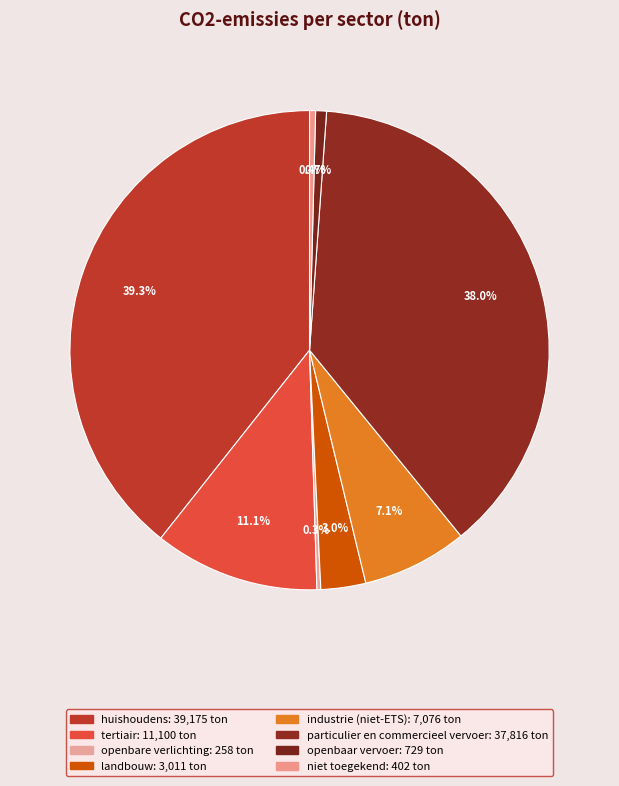

Between niet toegekend and tertiair, which is larger?

tertiair